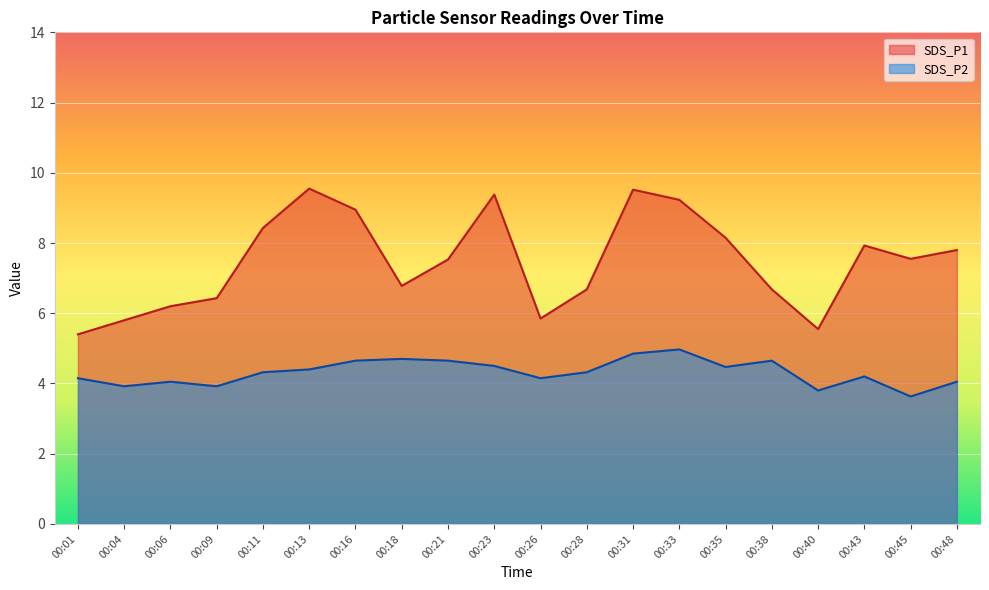

Rank the series by their maximum value, from lowest to highest.

SDS_P2, SDS_P1